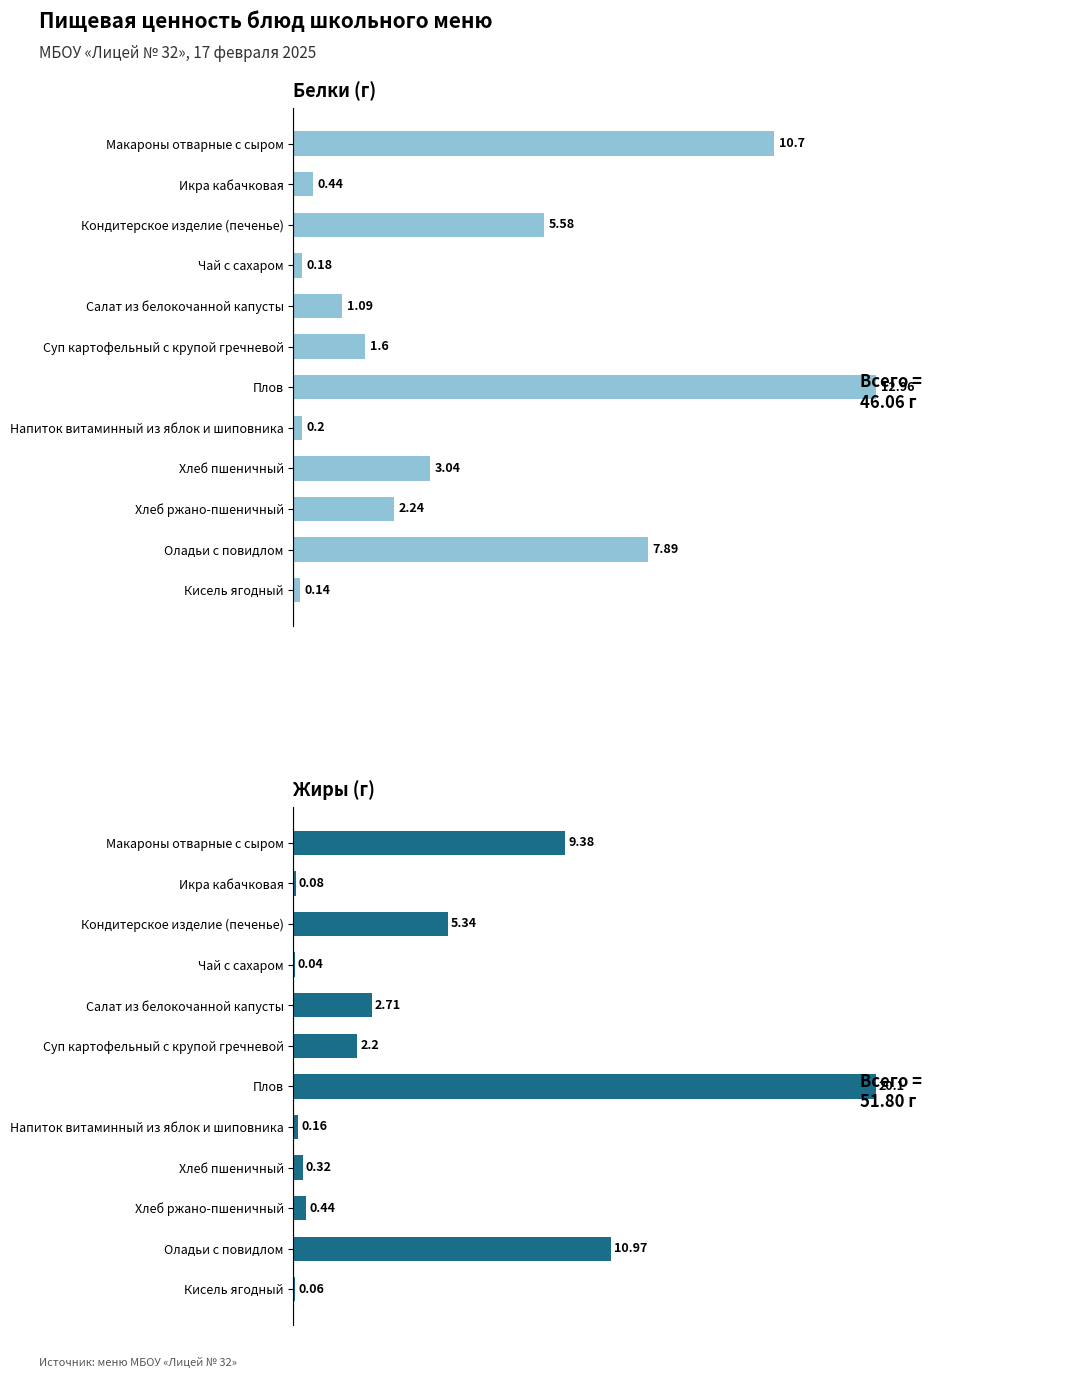

Which series changed the most between Макароны отварные с сыром and Напиток витаминный из яблок и шиповника?

Белки